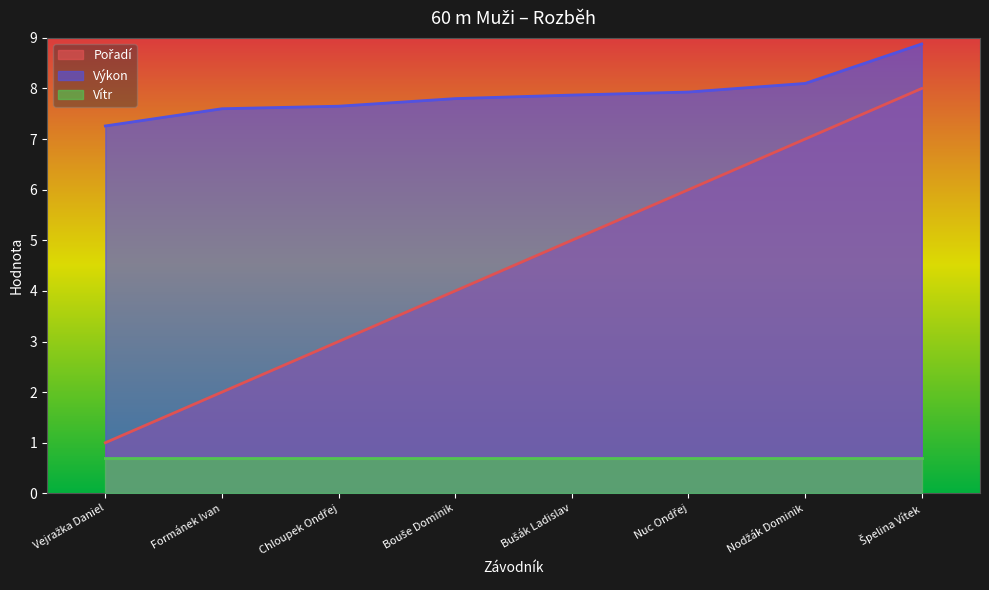

True or false: Pořadí and Výkon cross at least once.

False